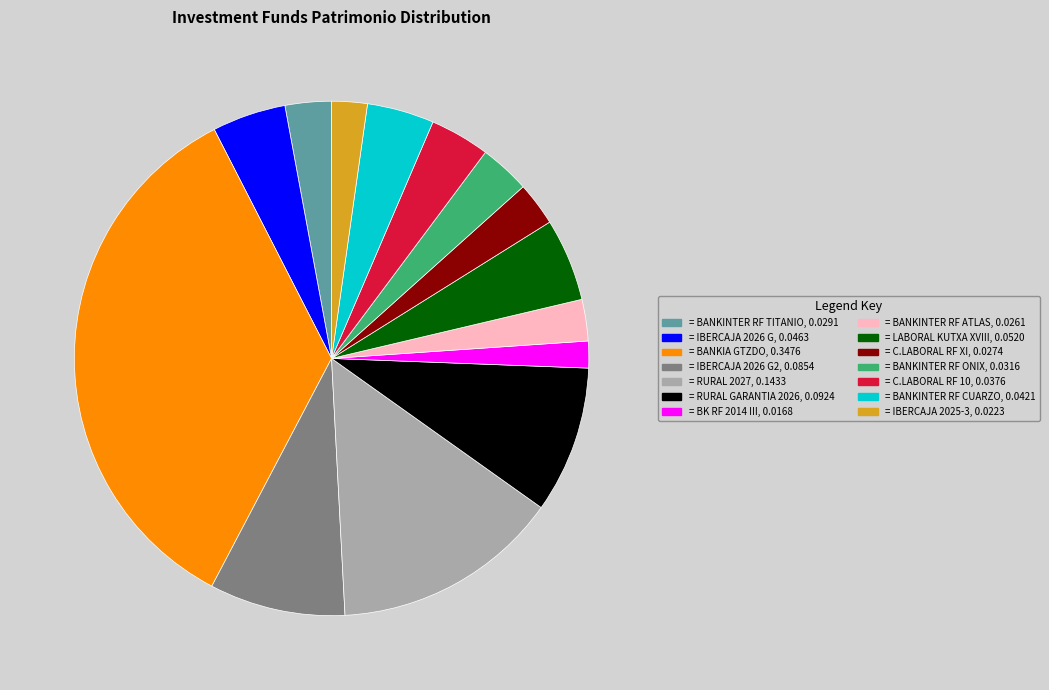

Is there a majority slice in this chart?

No